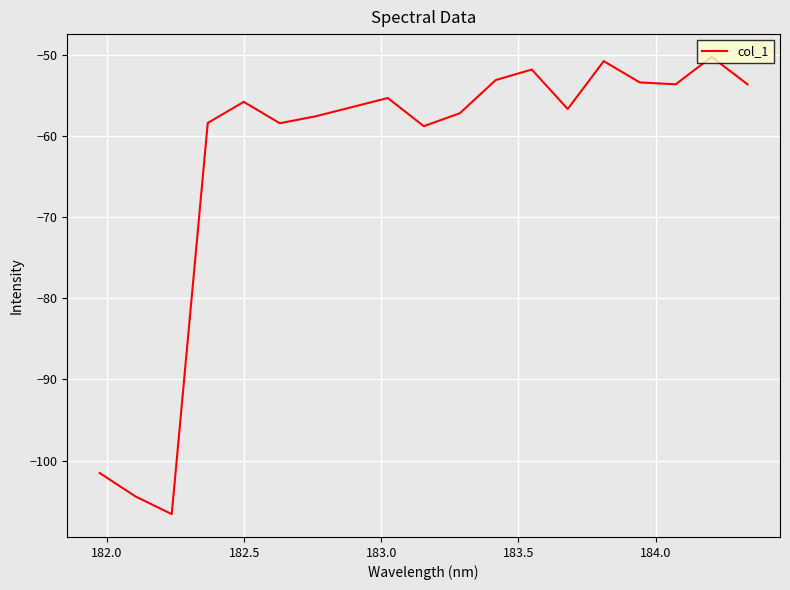

What is the average value?

-62.8